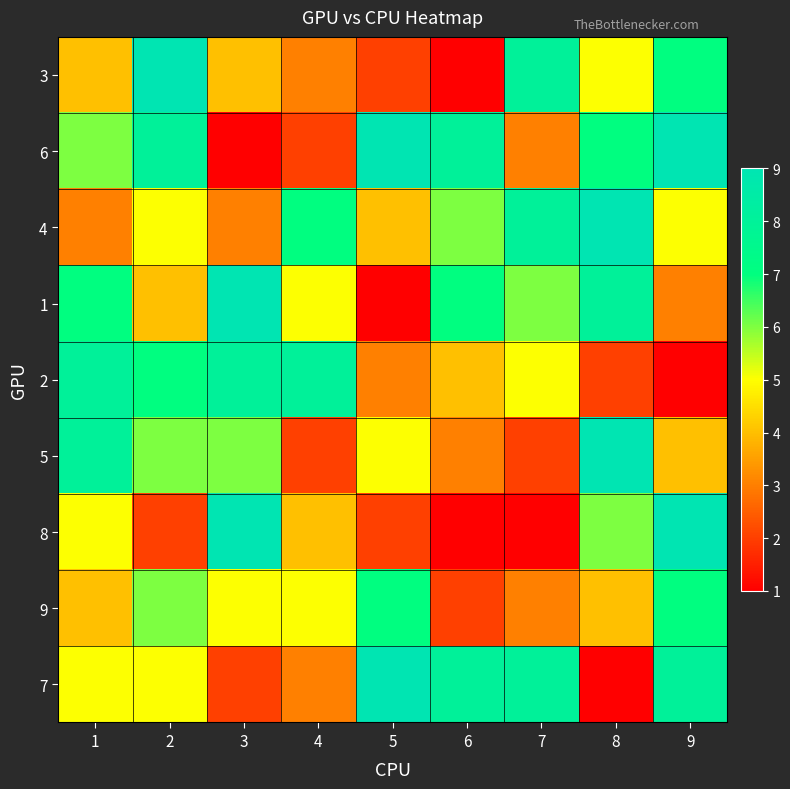

Reading left to right, what are all the values shown in this chart?

3: 1=4	2=9	3=4	4=3	5=2	6=1	7=8	8=5	9=7
6: 1=6	2=8	3=1	4=2	5=9	6=8	7=3	8=7	9=9
4: 1=3	2=5	3=3	4=7	5=4	6=6	7=8	8=9	9=5
1: 1=7	2=4	3=9	4=5	5=1	6=7	7=6	8=8	9=3
2: 1=8	2=7	3=8	4=8	5=3	6=4	7=5	8=2	9=1
5: 1=8	2=6	3=6	4=2	5=5	6=3	7=2	8=9	9=4
8: 1=5	2=2	3=9	4=4	5=2	6=1	7=1	8=6	9=9
9: 1=4	2=6	3=5	4=5	5=7	6=2	7=3	8=4	9=7
7: 1=5	2=5	3=2	4=3	5=9	6=8	7=8	8=1	9=8